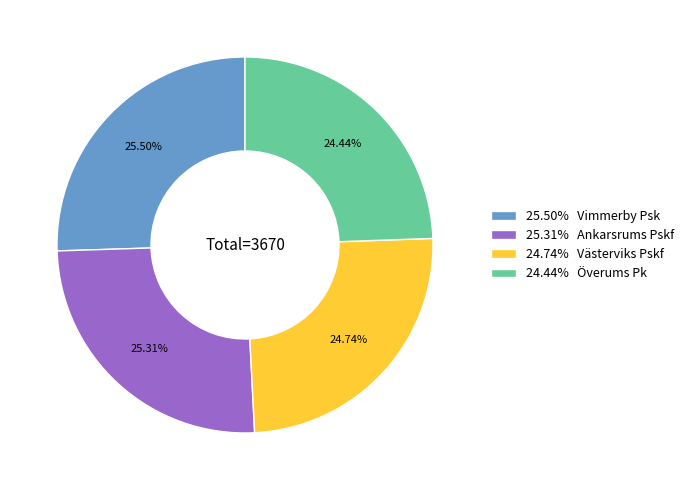

What is the ratio of the value at 24.44% Överums Pk to the value at 24.74% Västerviks Pskf?

1.0